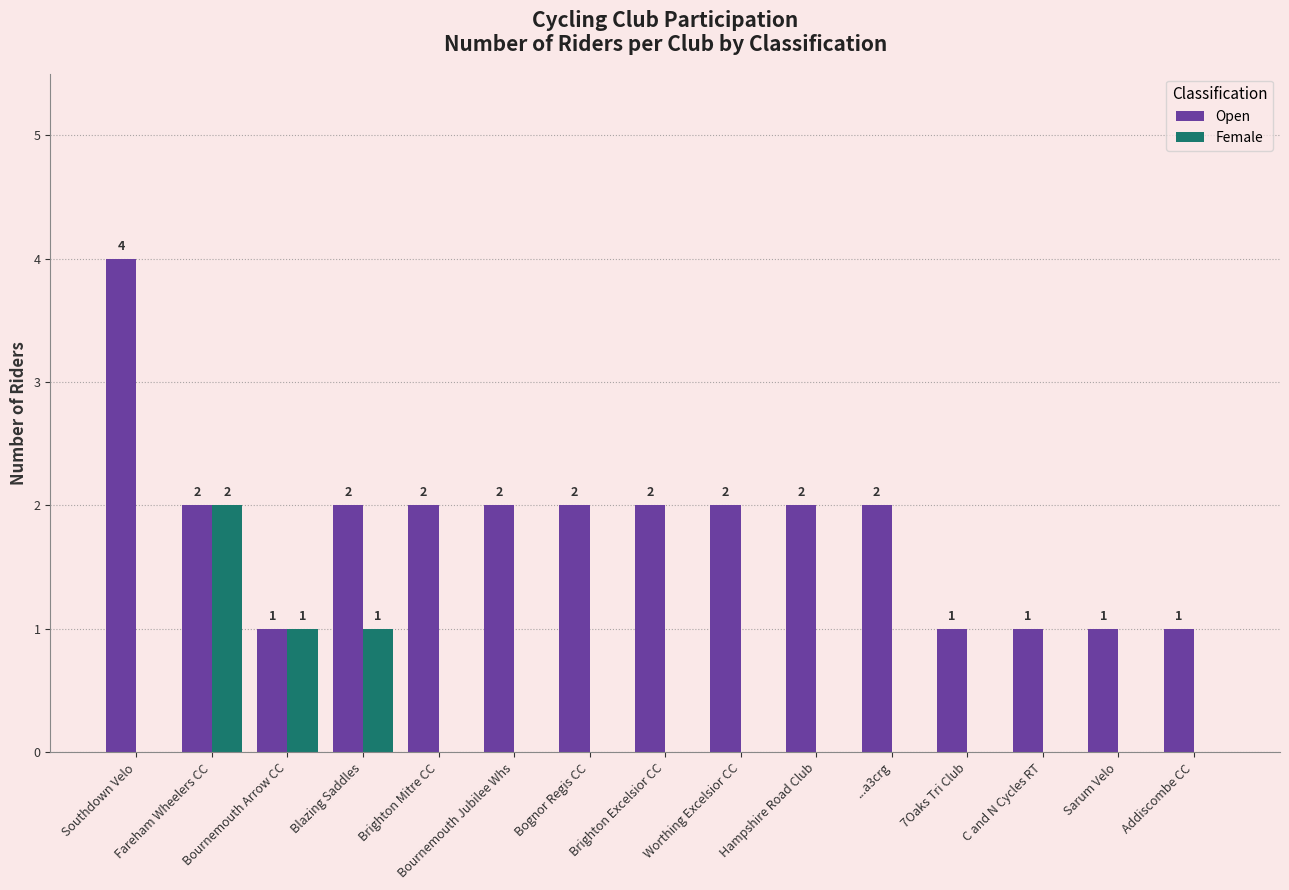

Is it true that Open equals 1 at Bournemouth Arrow CC?

True